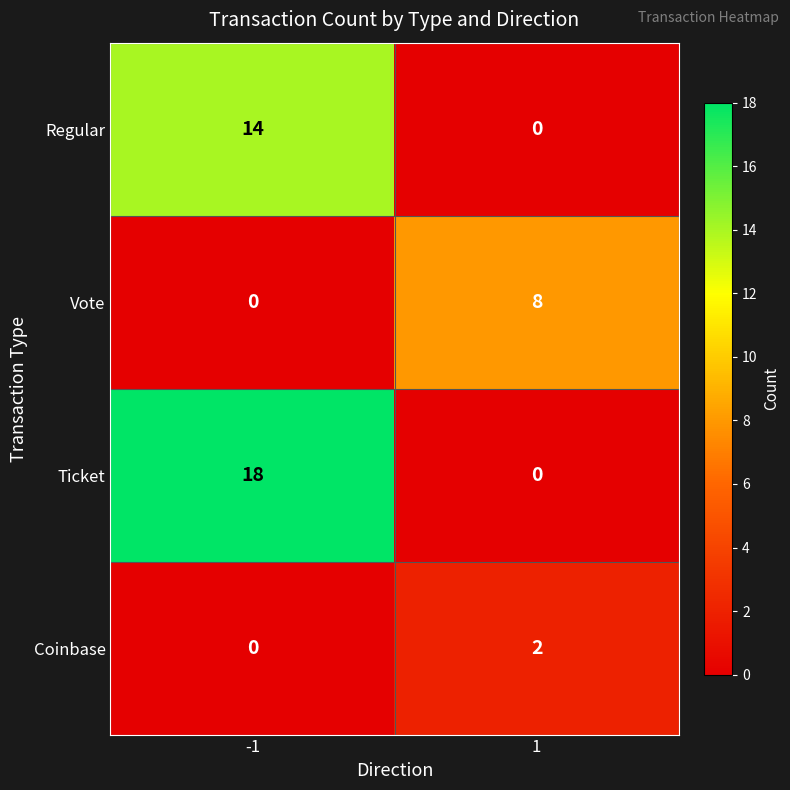

What is the maximum value shown in the chart?

18